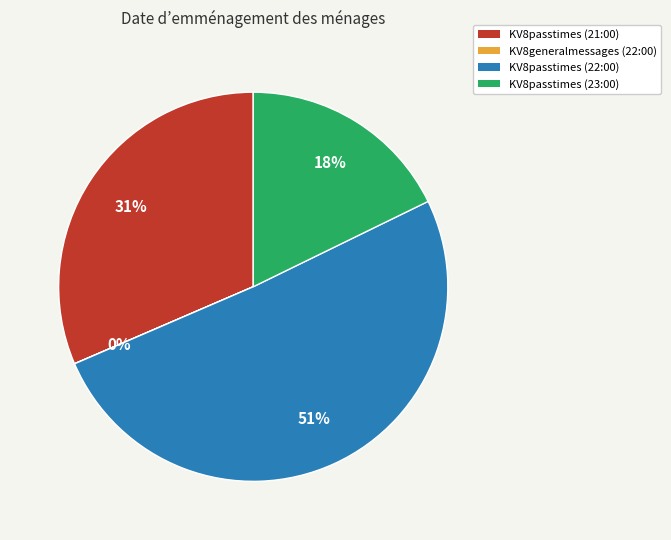

What is the largest slice in the pie chart?

KV8passtimes (22:00)